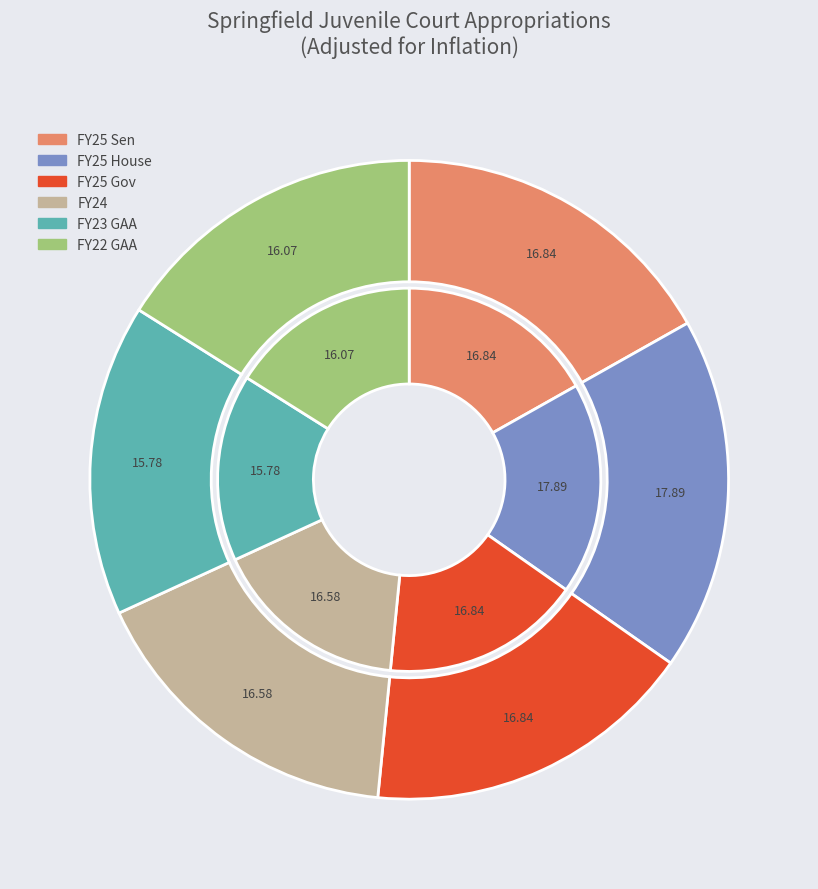

The FY25 Sen slice represents 10% of the pie. True or false?

False